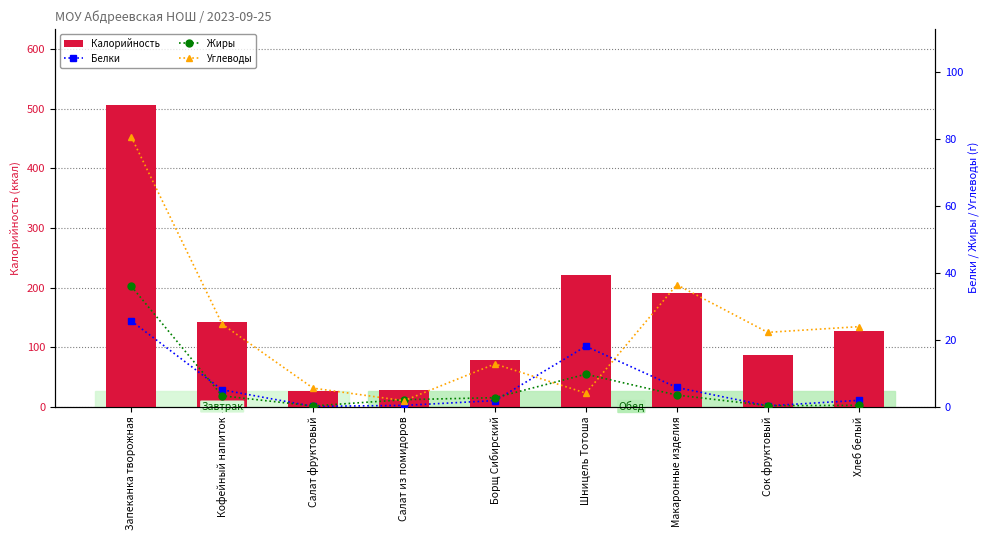

Rank the series at Хлеб белый from highest to lowest value.

Калорийность, Углеводы, Белки, Жиры